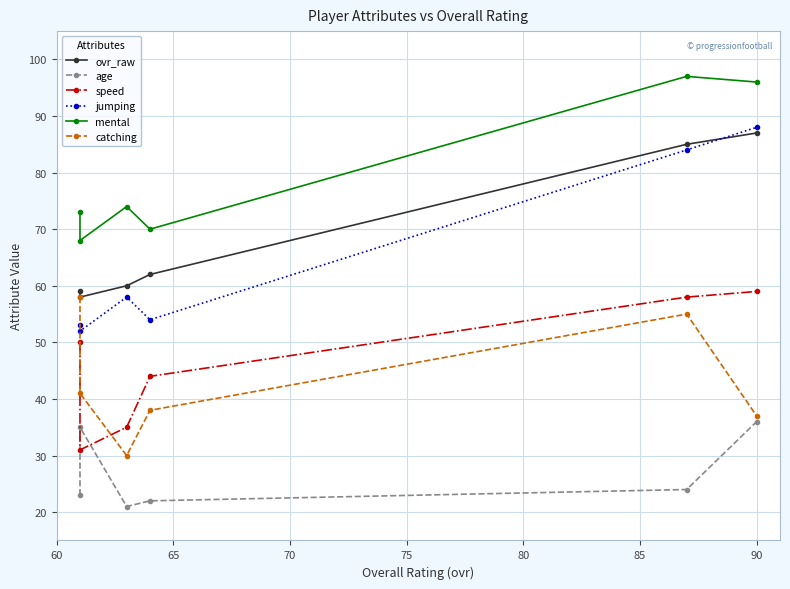

Which has a higher value, 60 or 65?

60